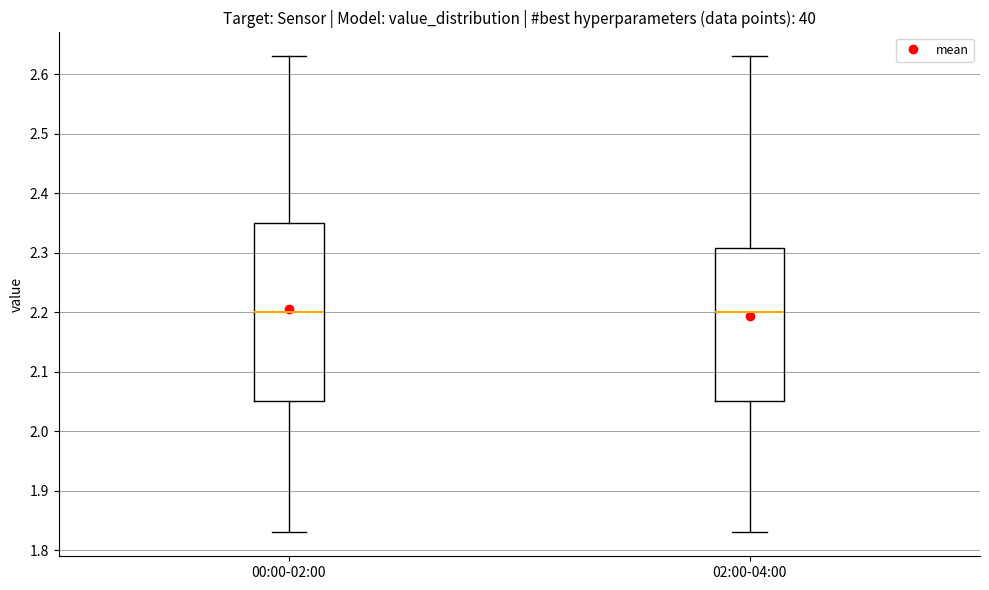

Which box is the tallest, from its lower edge to its upper edge?

00:00-02:00